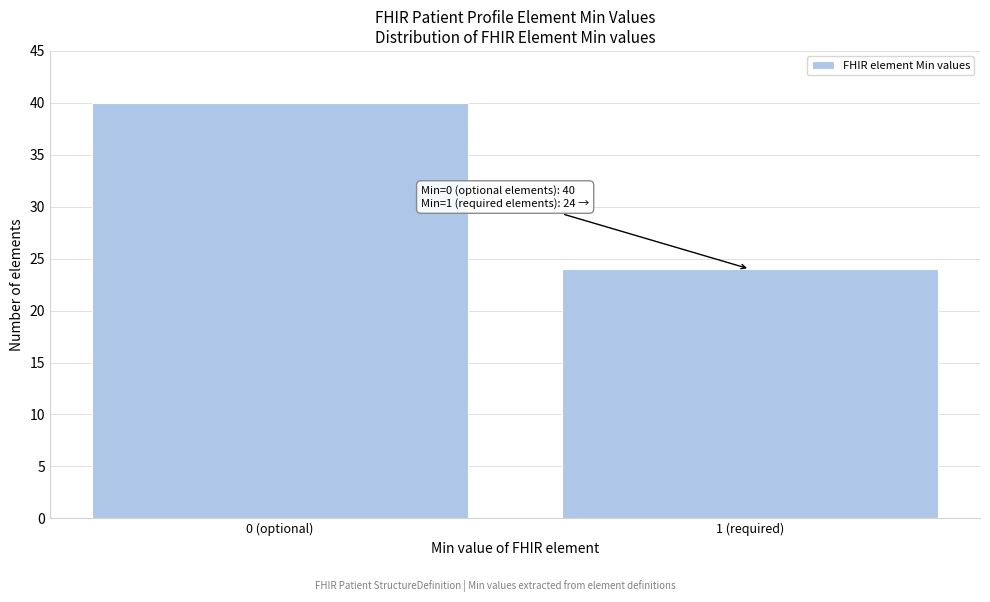

Reading right to left, list all the values displayed in this chart.

1 (required)=24	0 (optional)=40